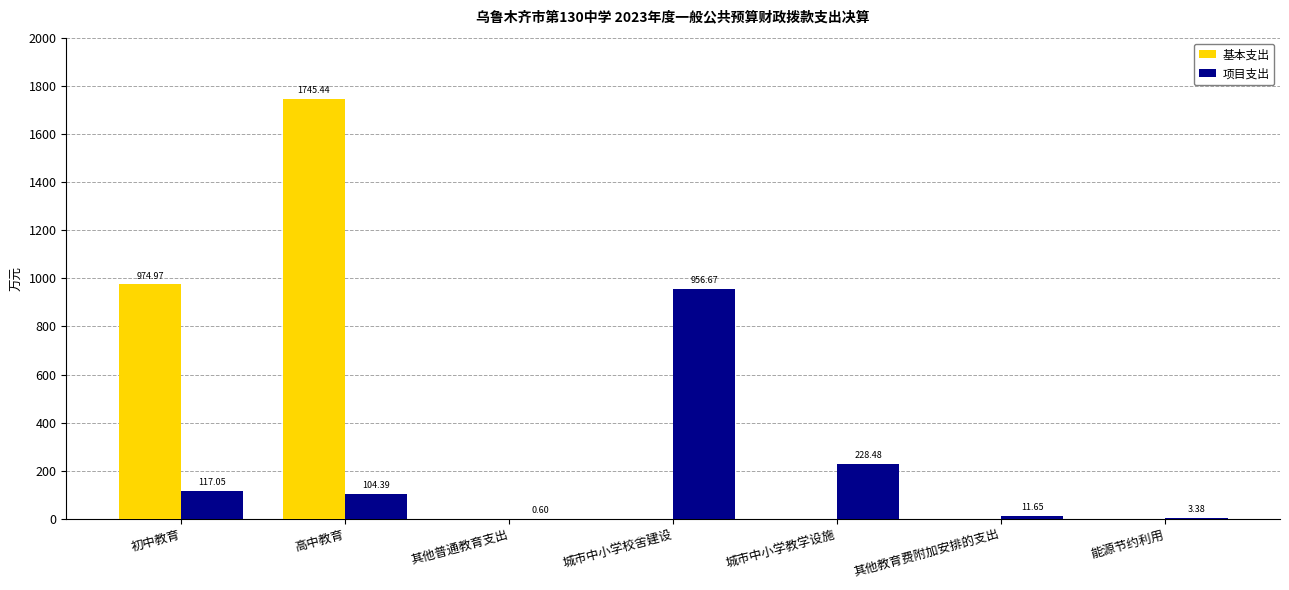

At which label is 基本支出 closest to 872?

初中教育